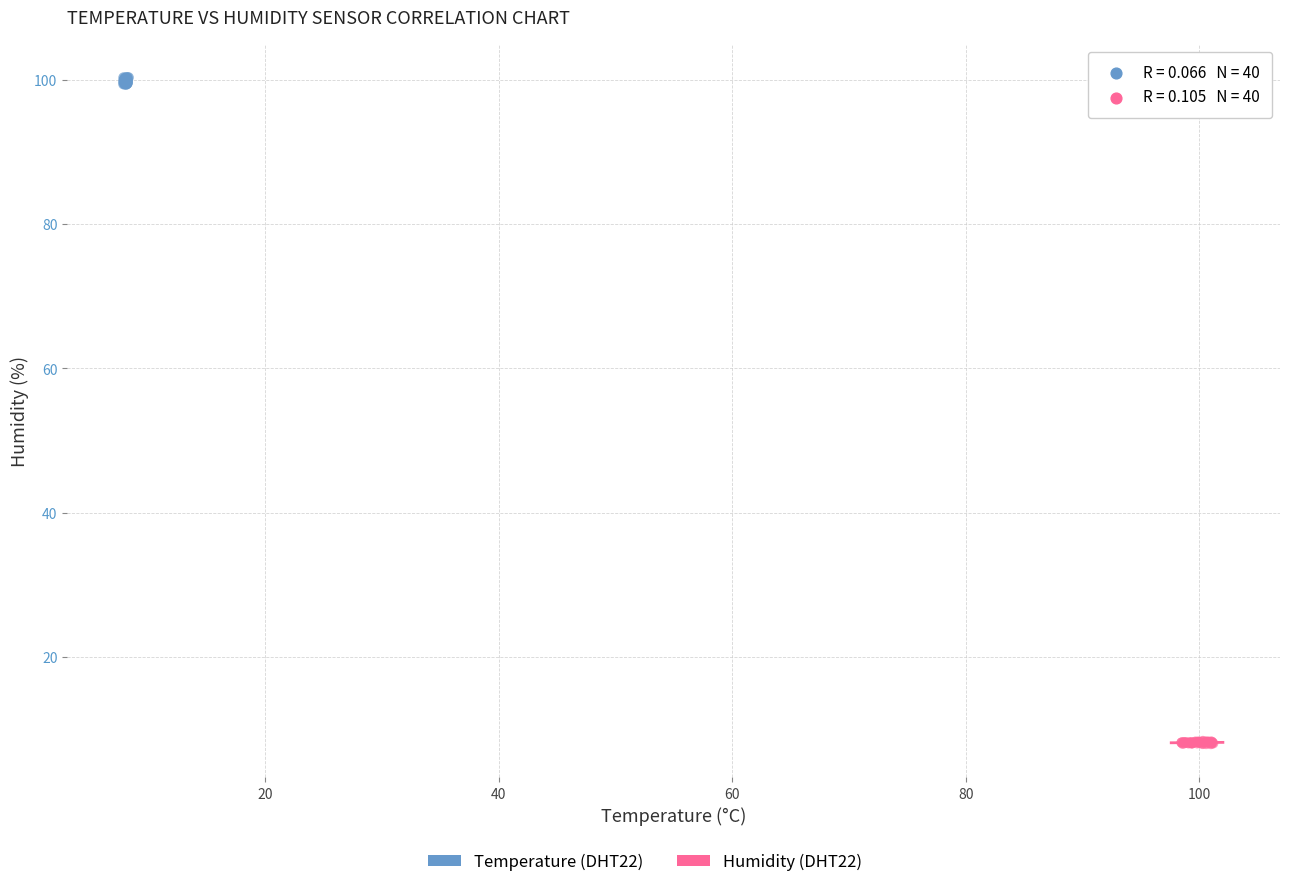

Which series reaches the maximum Y coordinate?

Temperature (DHT22)